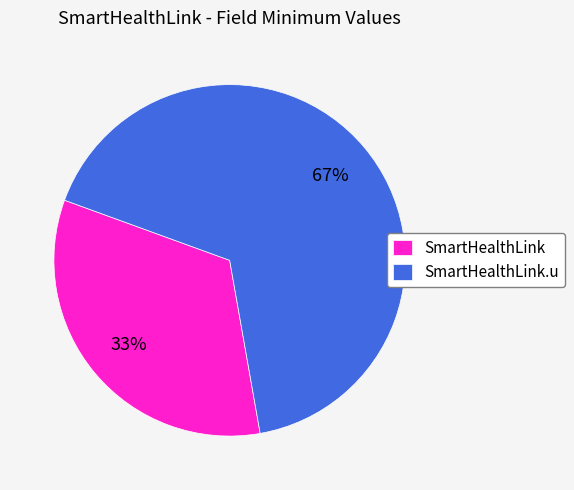

Is there a majority slice in this chart?

Yes